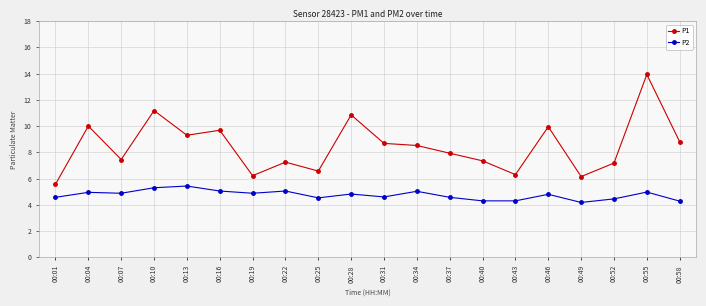

What is the minimum value shown in the chart?

4.2